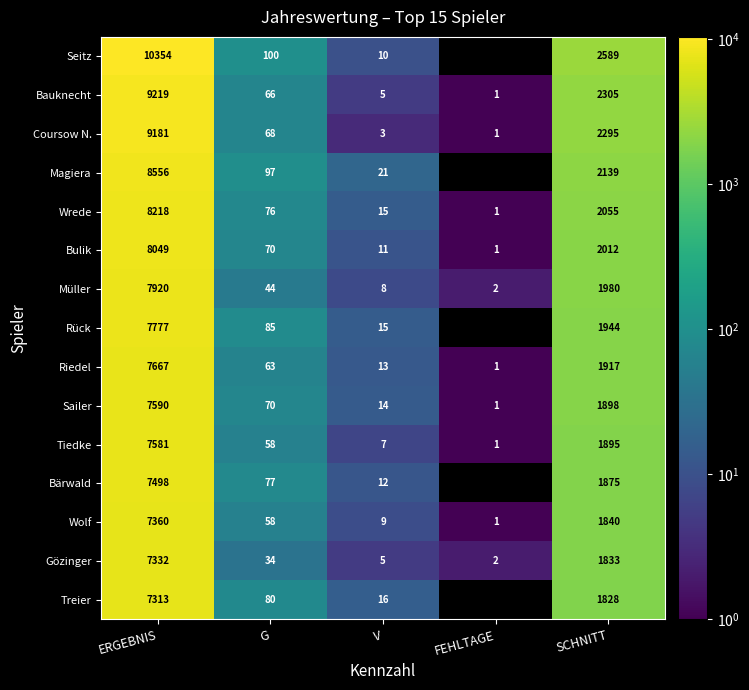

What is the difference between the highest and lowest values at FEHLTAGE?

2